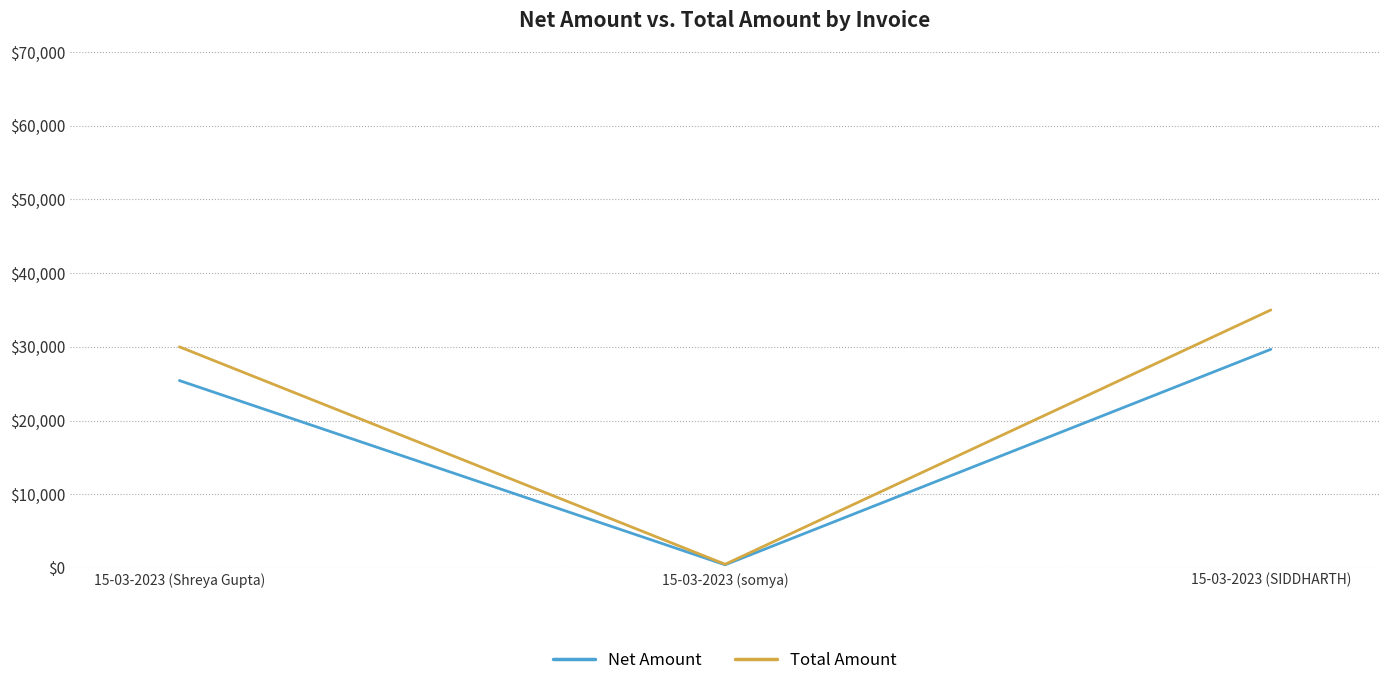

Is the value of Net Amount at 15-03-2023 (somya) greater than the value of Total Amount at 15-03-2023 (Shreya Gupta)?

No